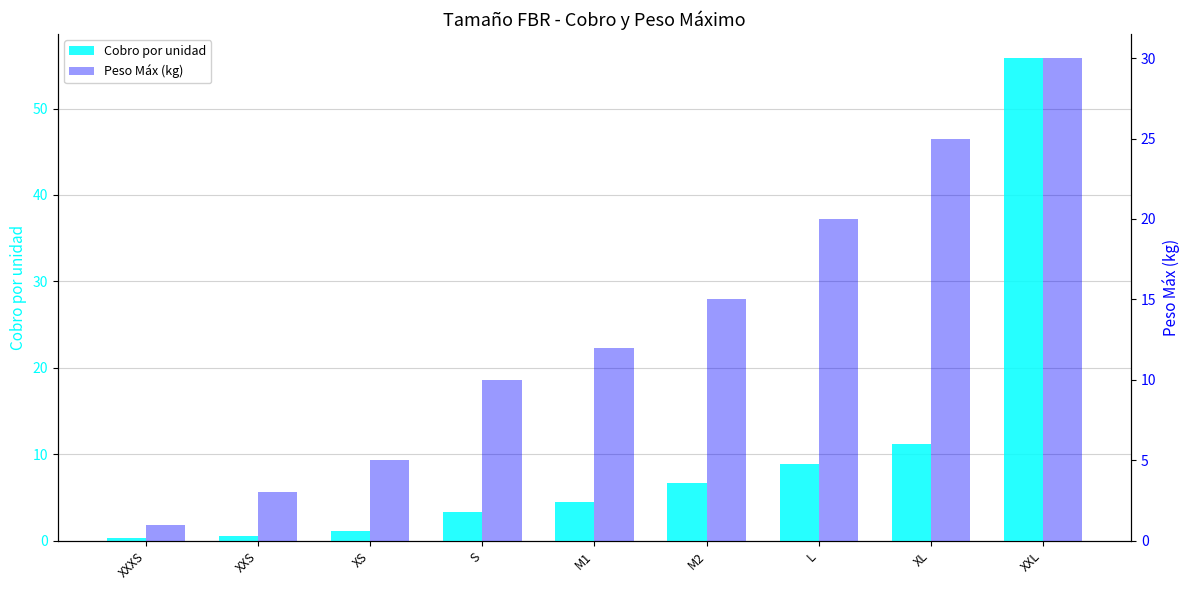

Rank the series by their maximum value, from highest to lowest.

Cobro por unidad, Peso Máx (kg)